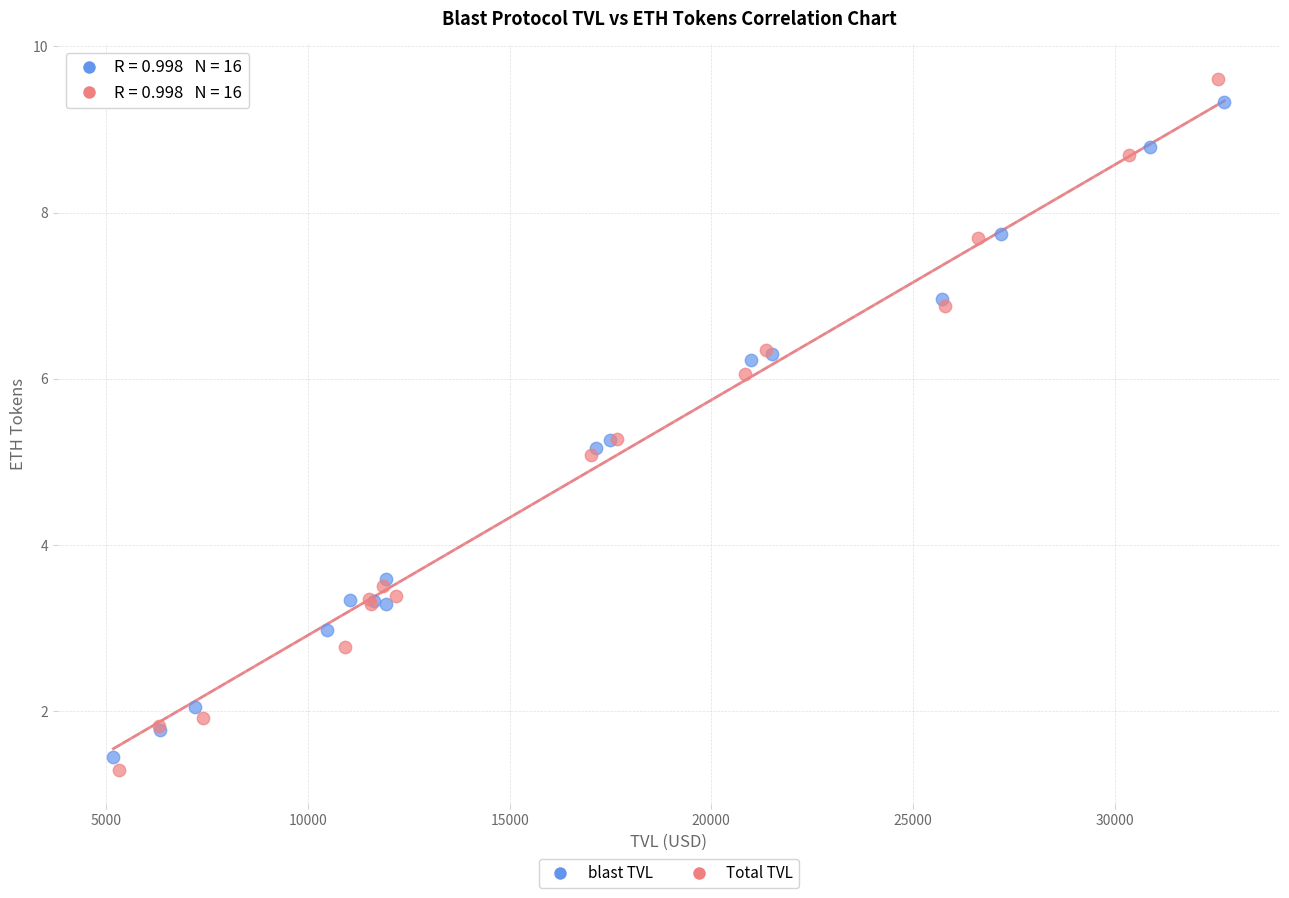

Which series has the widest spread of Y values?

Total TVL